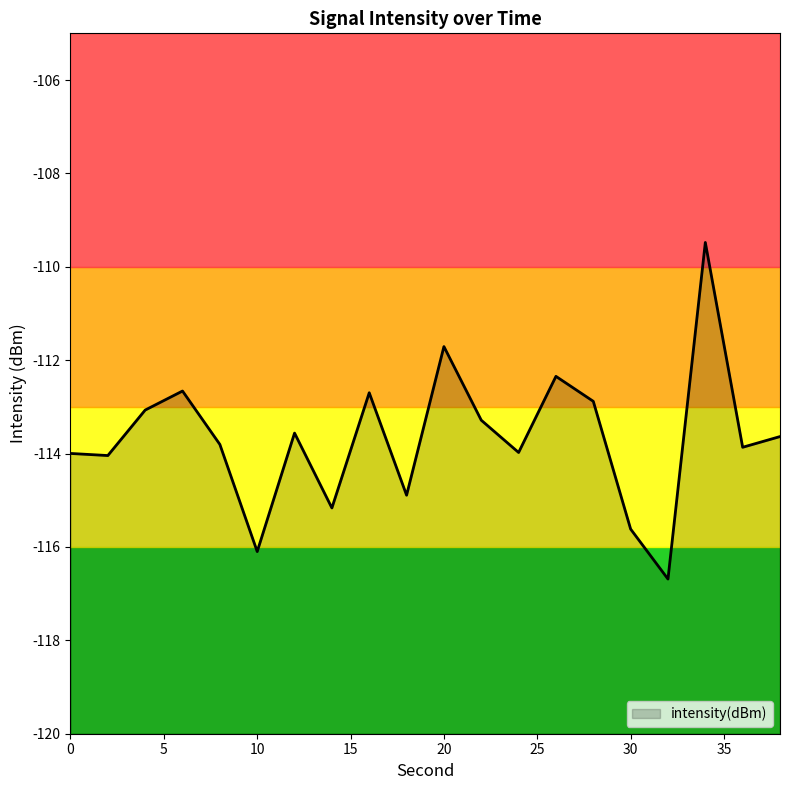

Rank the categories by value from lowest to highest.

32, 10, 30, 14, 18, 2, 0, 24, 36, 8, 38, 12, 22, 4, 28, 16, 6, 26, 20, 34